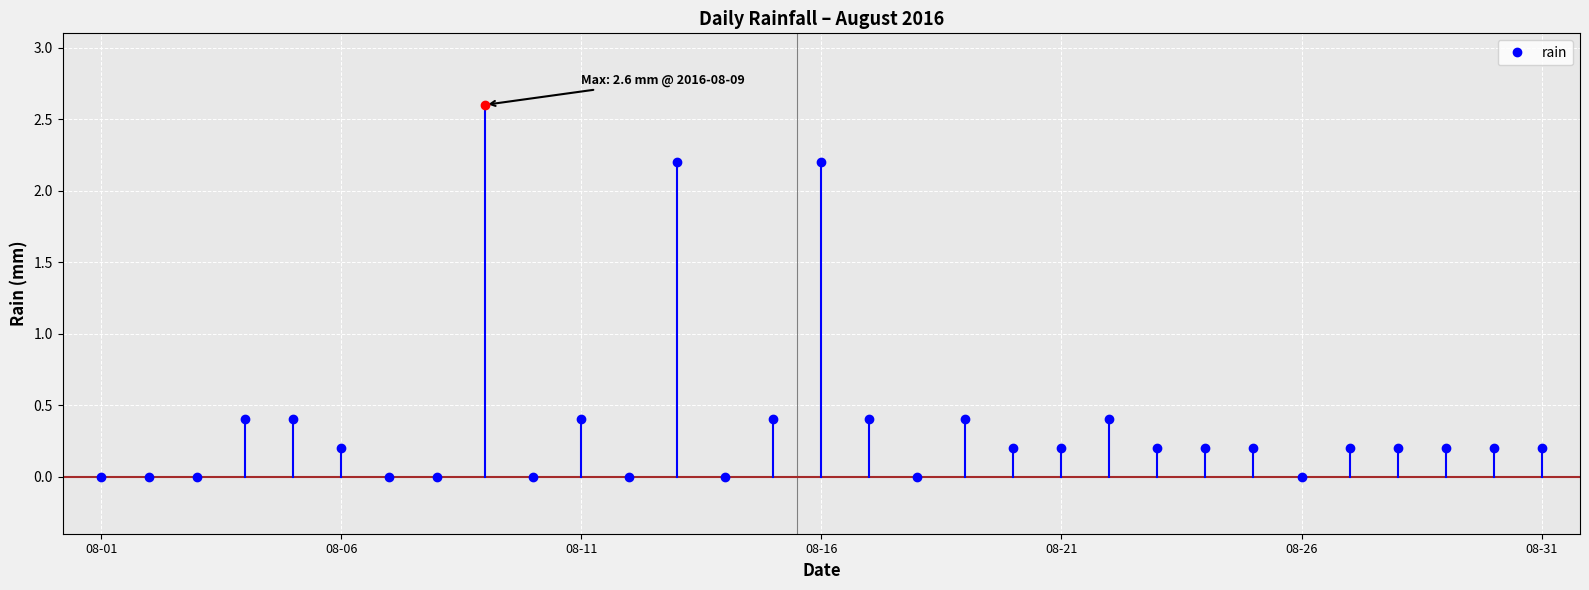

At which category does the data reach its first local peak?

2016-08-09